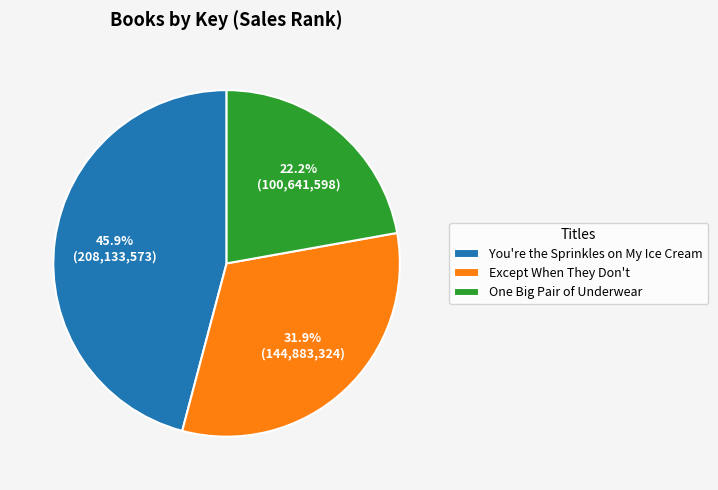

Which has a higher value, You're the Sprinkles on My Ice Cream or Except When They Don't?

You're the Sprinkles on My Ice Cream